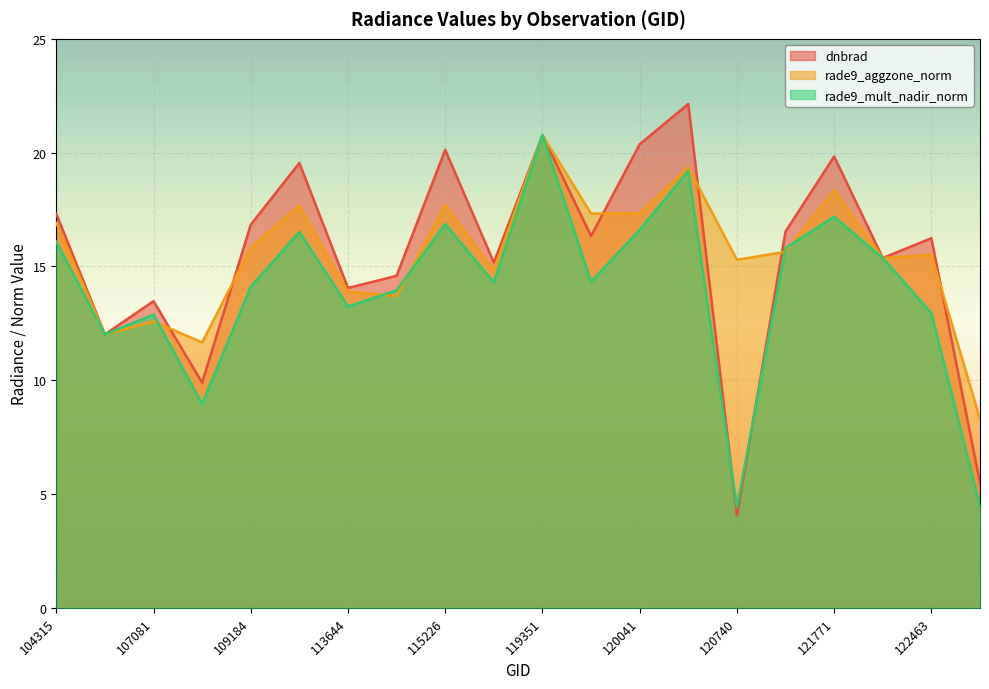

At which label does rade9_aggzone_norm first exceed 15?

104315